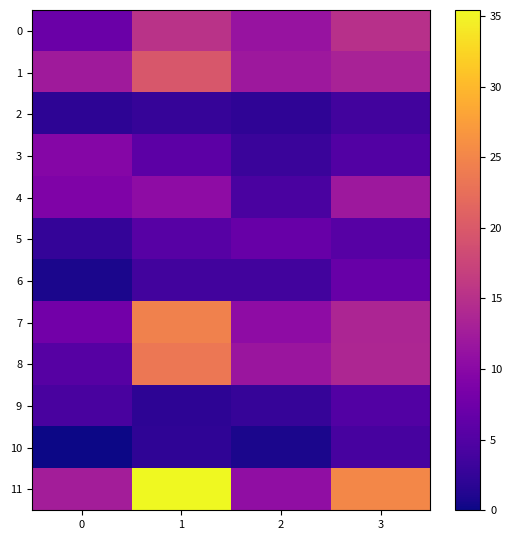

Which series changed the most between 0 and 1?

11